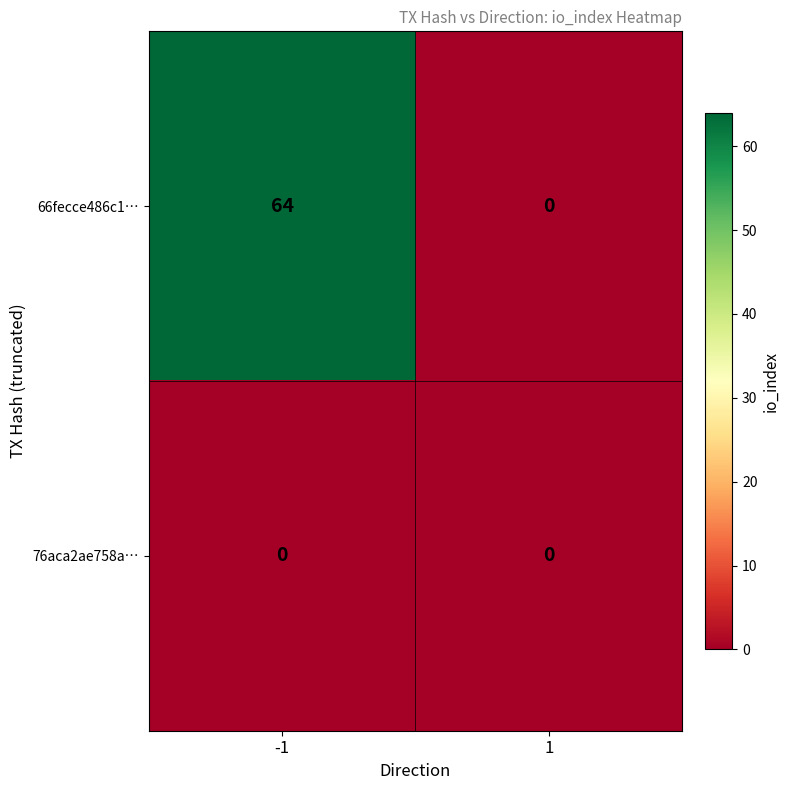

Between -1 and 1, which series saw the biggest shift?

66fecce486c1…